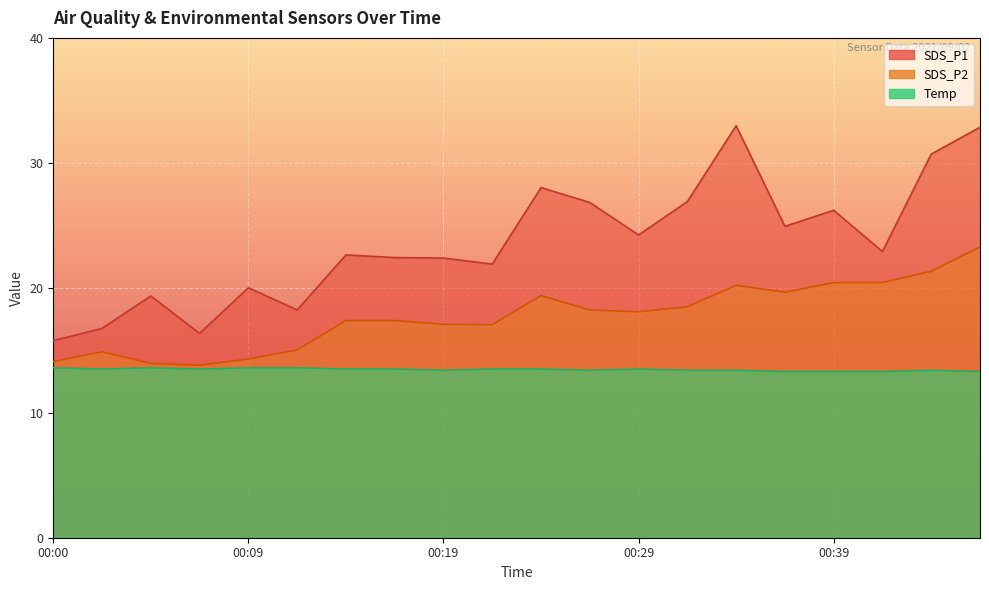

The value of SDS_P2 at 00:09 is 14.3. True or false?

True